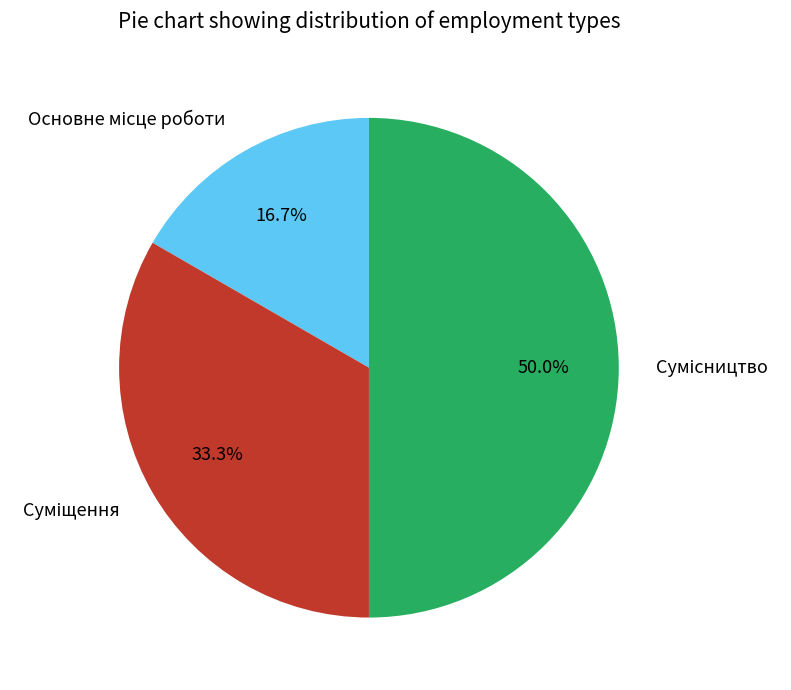

Is the sum of Суміщення and Основне місце роботи greater than half?

No